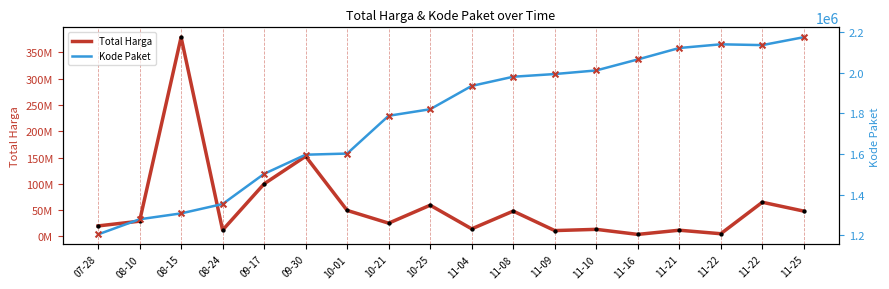

Which series has the largest total across all categories?

Total Harga